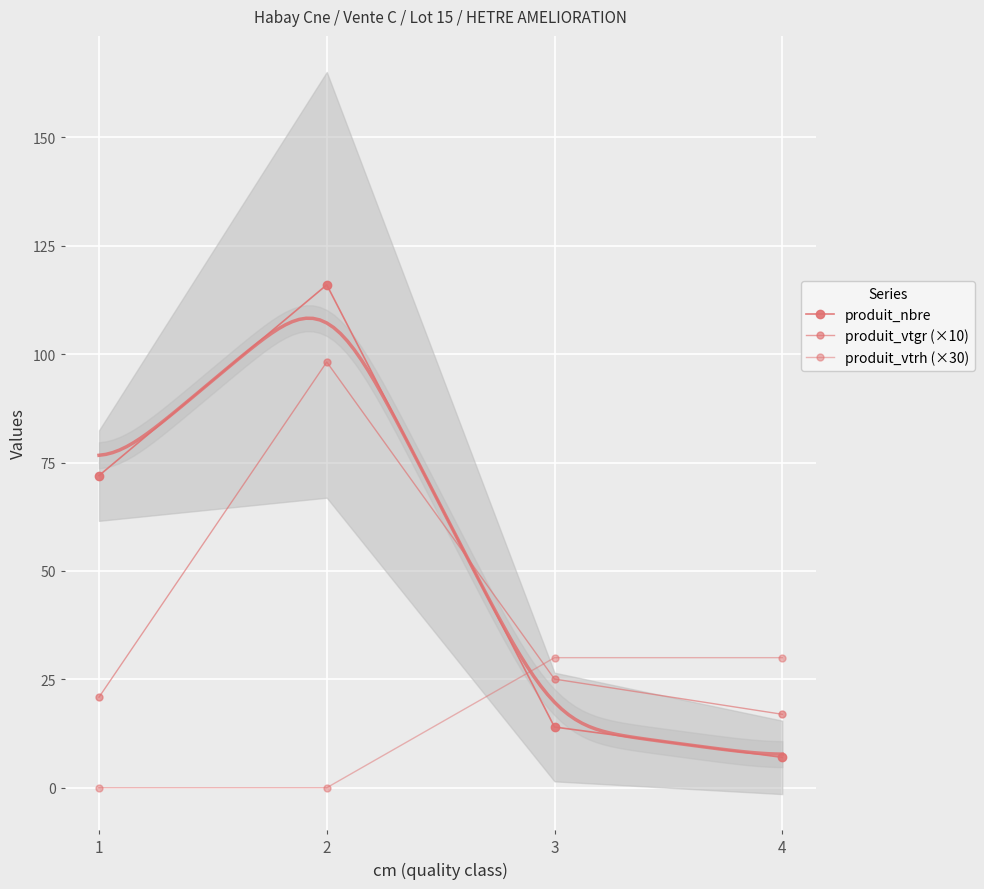

Rank the series by their average value, from lowest to highest.

produit_vtrh (×30), produit_vtgr (×10), produit_nbre